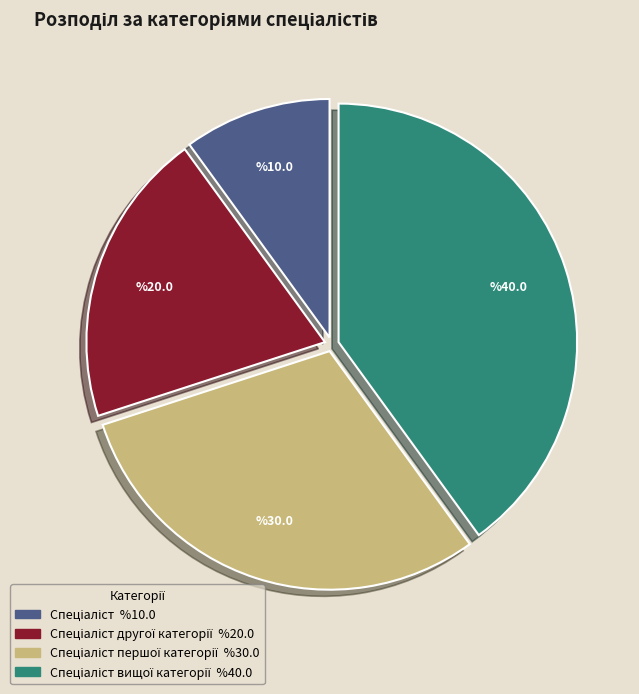

Does any single category account for the majority?

No